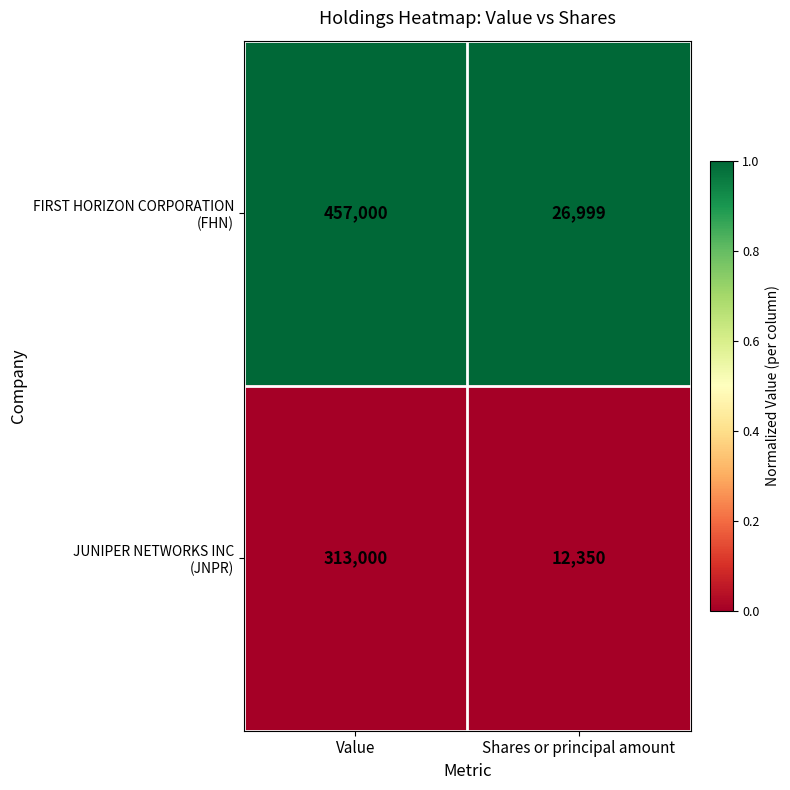

What is the total value across all series at Shares or principal amount?

39349